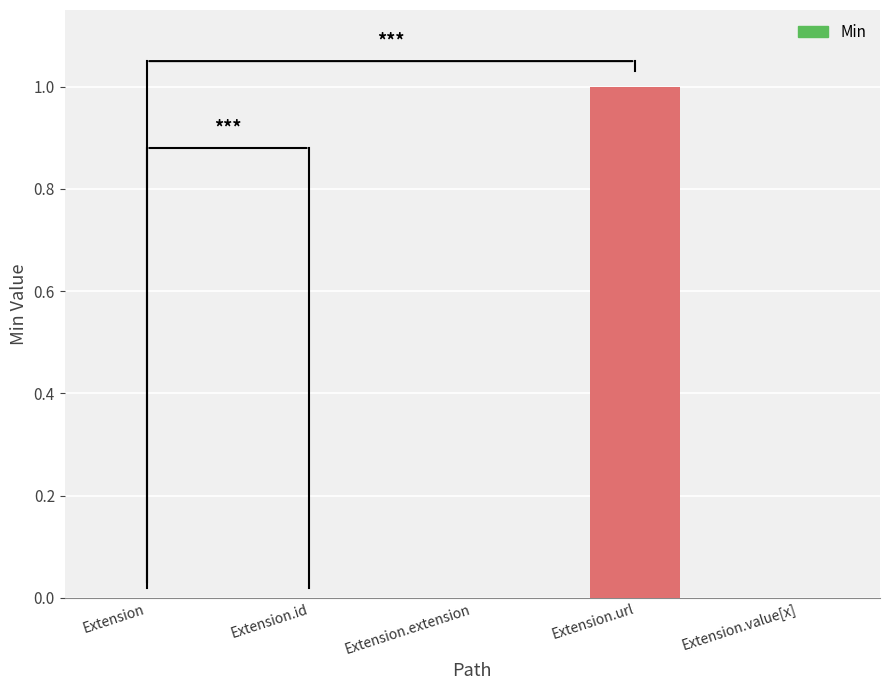

What is the change in value from Extension.url to Extension.value[x]?

-1